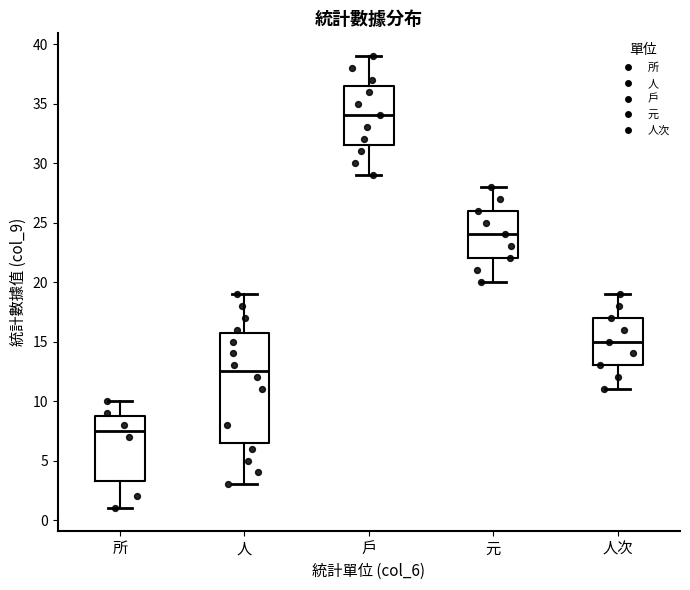

Which box has the highest median line?

戶